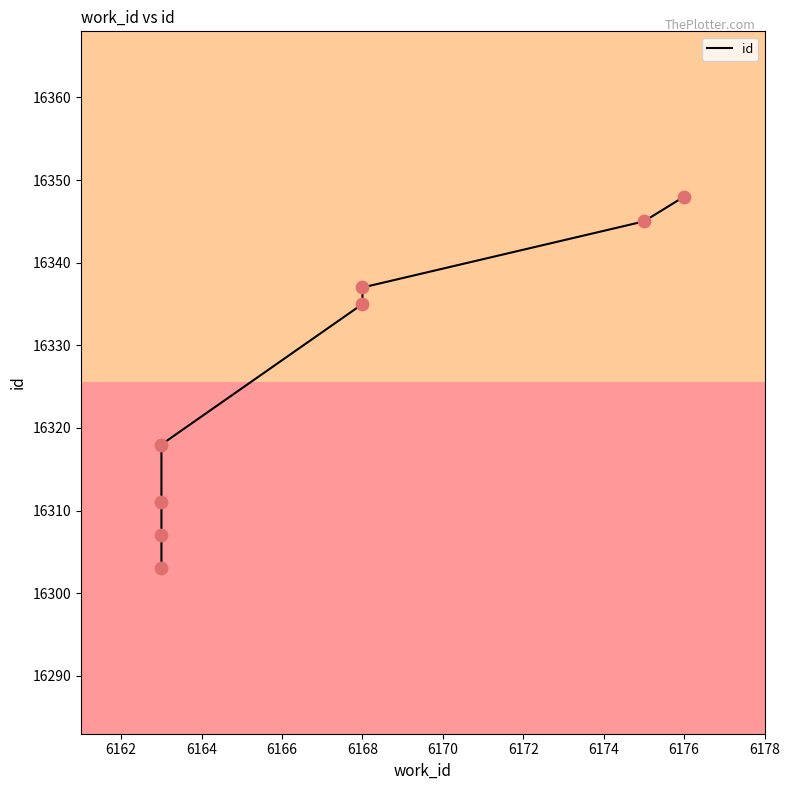

Which has a higher value, 6160 or 6174?

6174